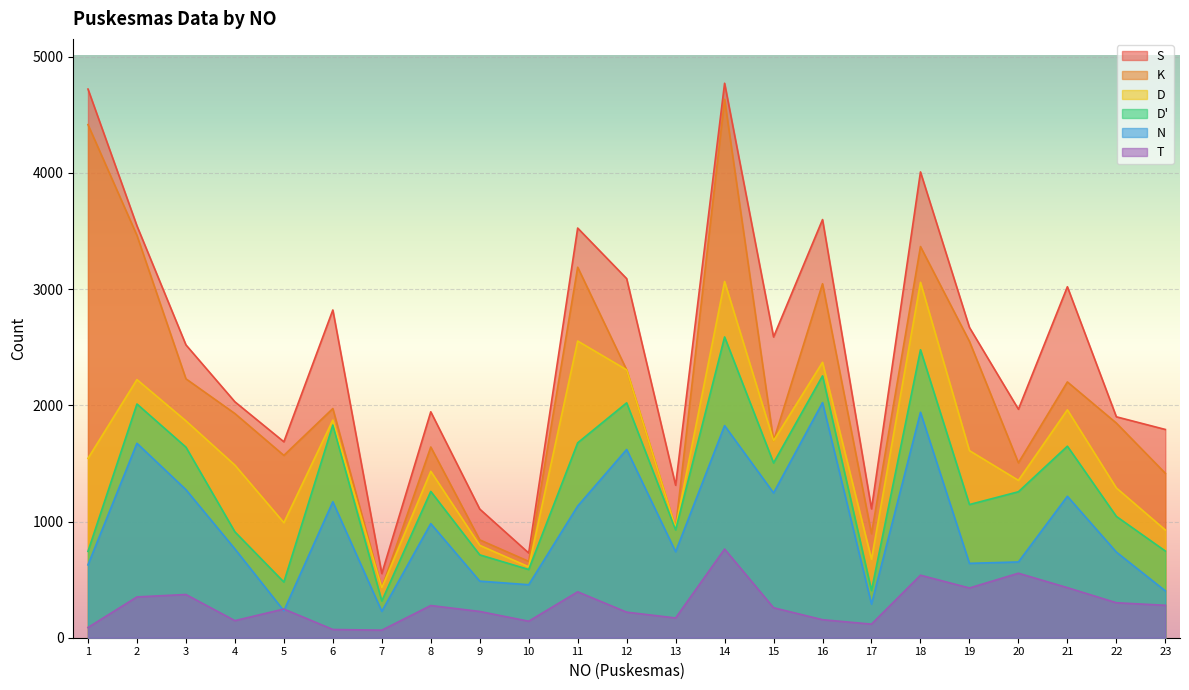

What are all the series names shown in the legend?

S, K, D, D', N, T